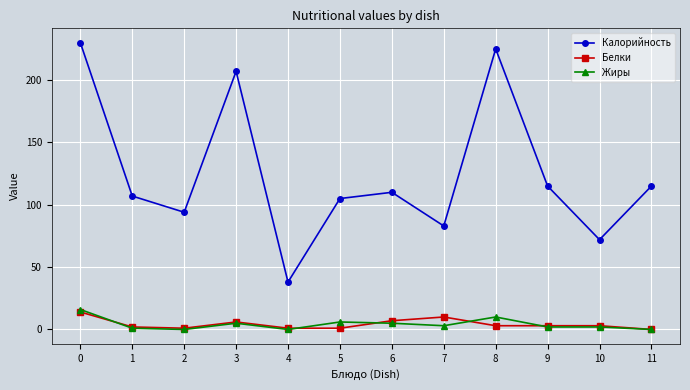

What is the highest value of the Белки series?

14